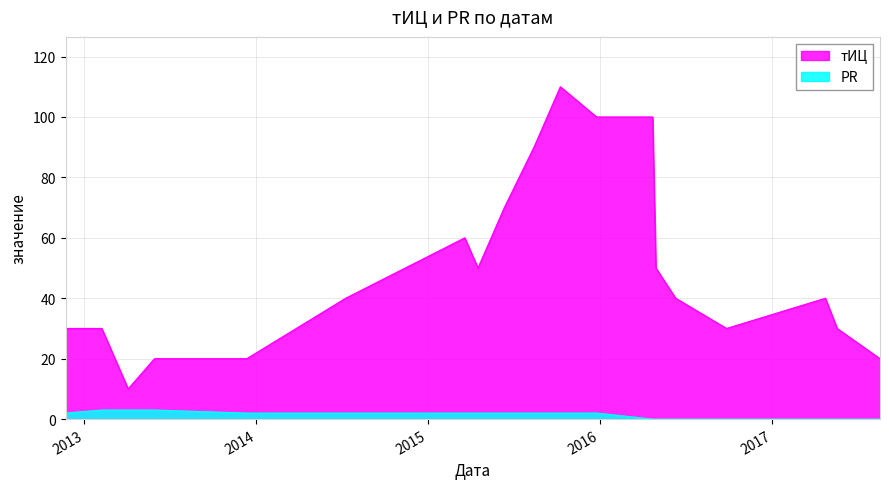

What is the difference between the maximum and second lowest values in the PR series?

3